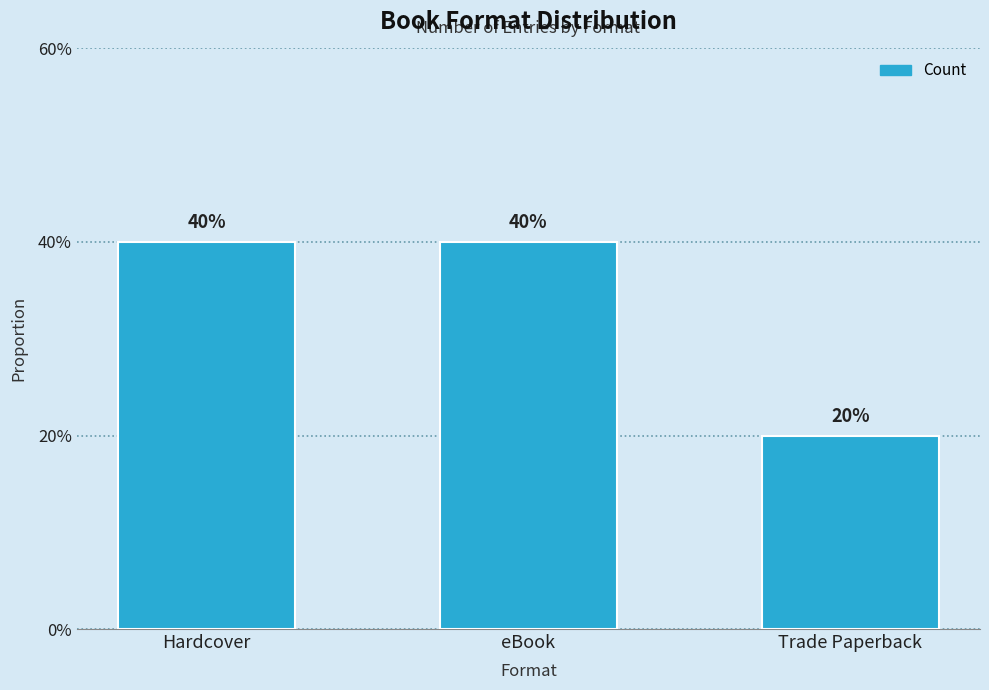

At which label is the value closest to 1?

Trade Paperback